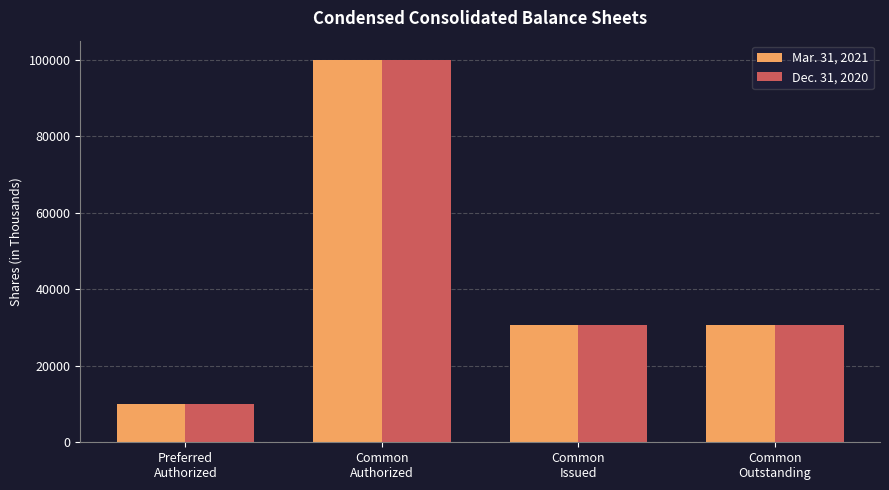

Read the Mar. 31, 2021 value at Preferred
Authorized, to the nearest 10.

10000